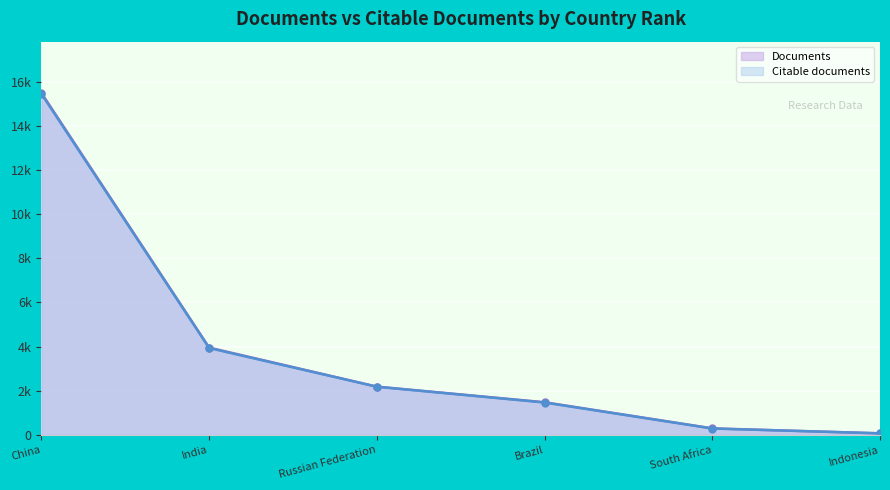

Which series changed the most between China and Brazil?

Documents